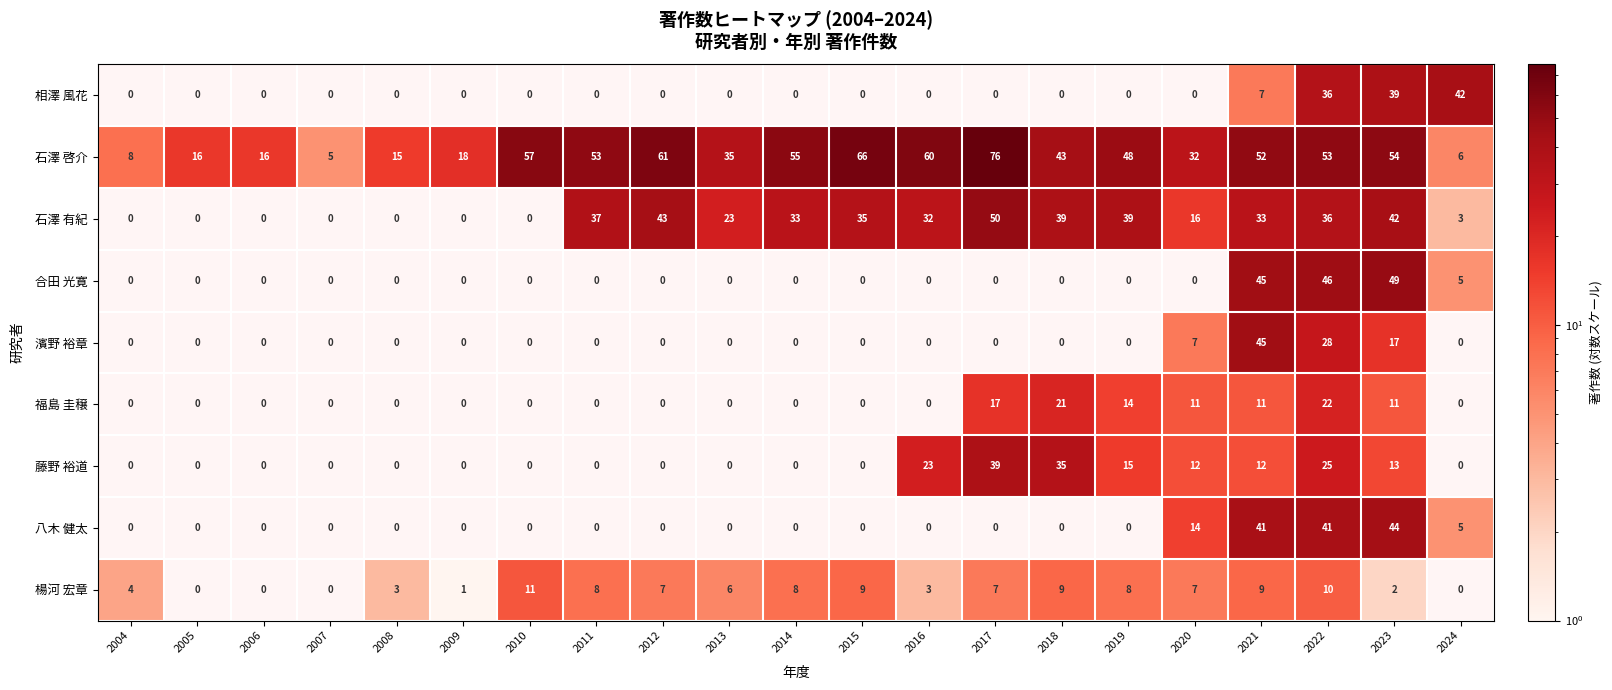

Read the 濱野 裕章 value at 2022.

28